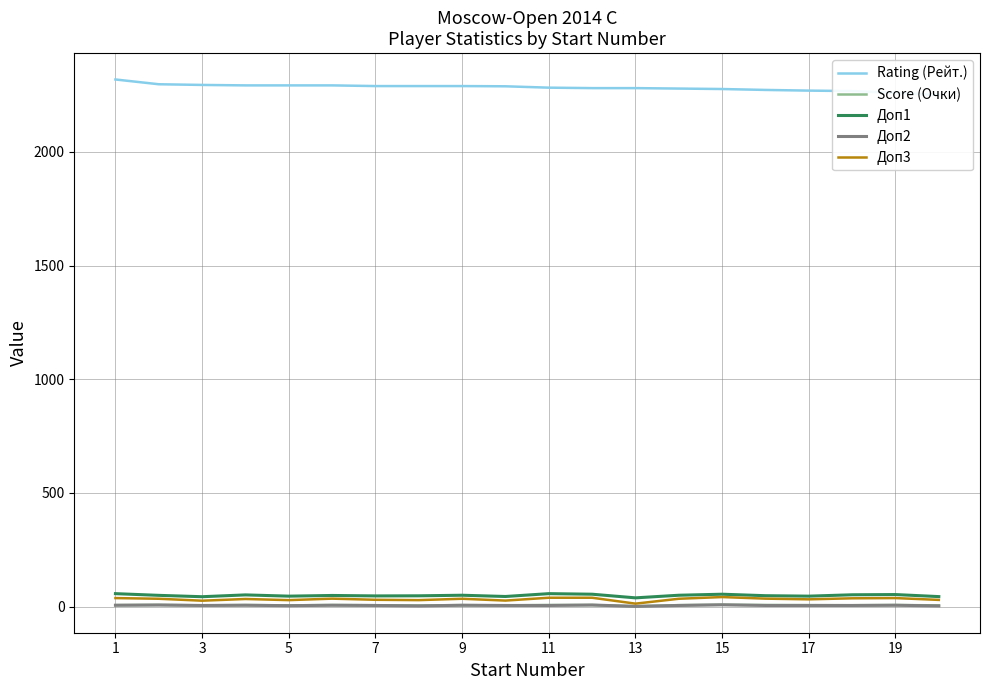

True or false: Score (Очки) has more than 1 points higher than both neighbors.

True